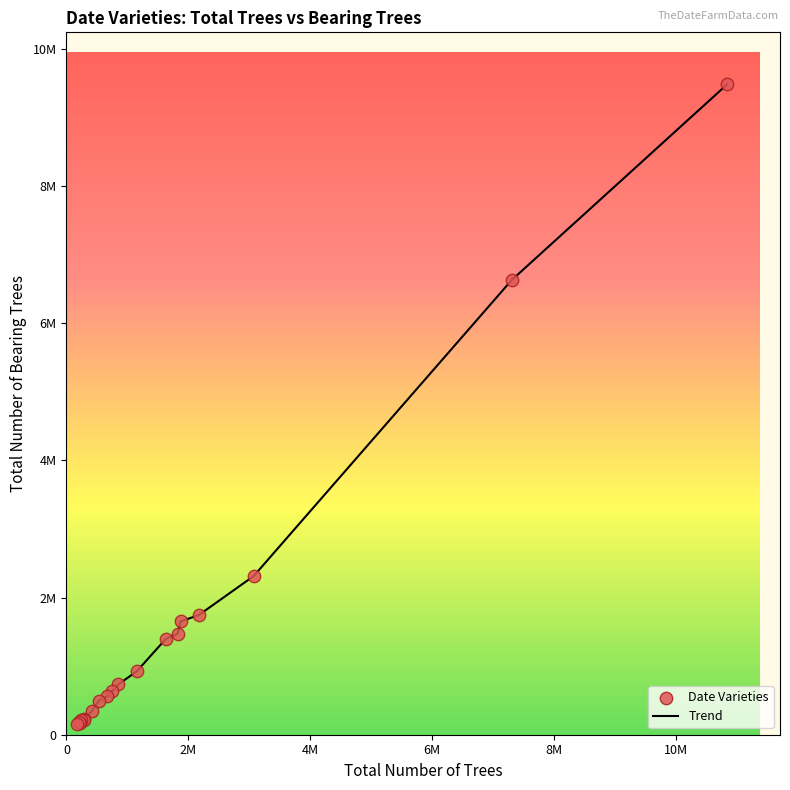

Is this an area chart (filled region under the line)?

No